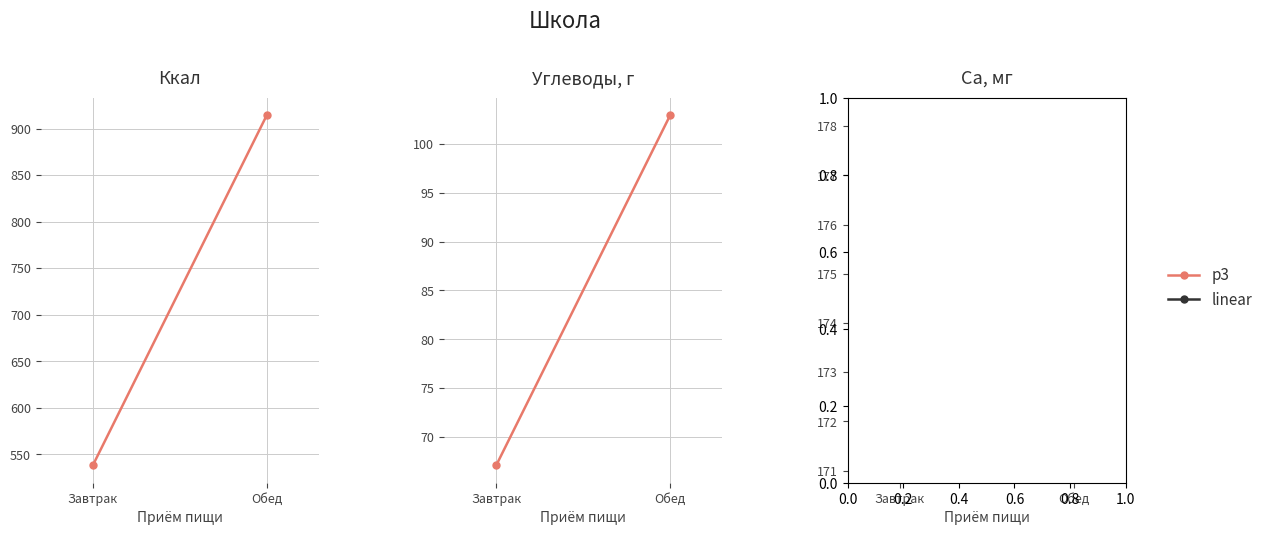

What position from the right is Обед?

1